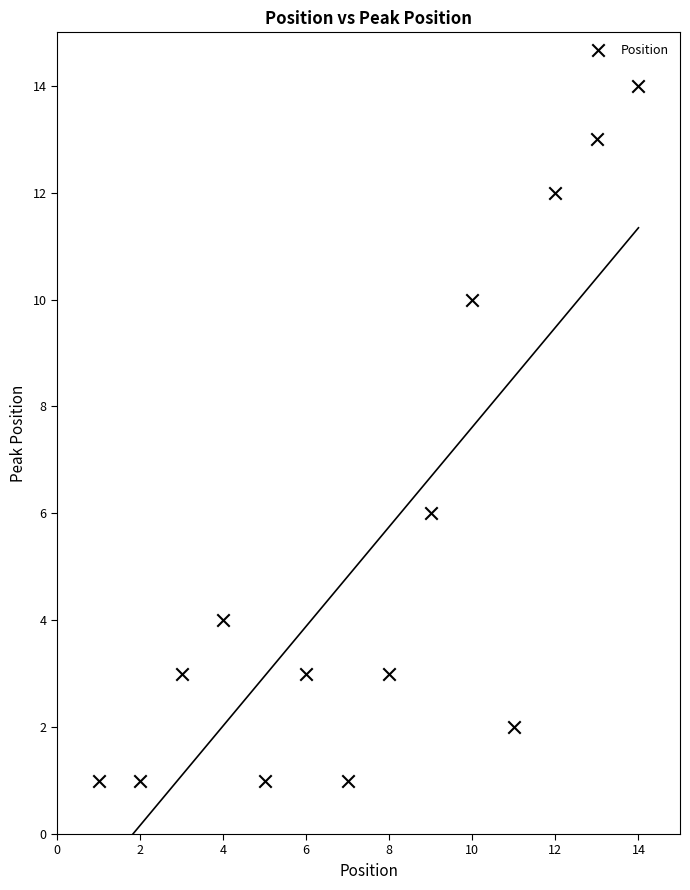

What Y value in the scatter plot is closest to 7?

6